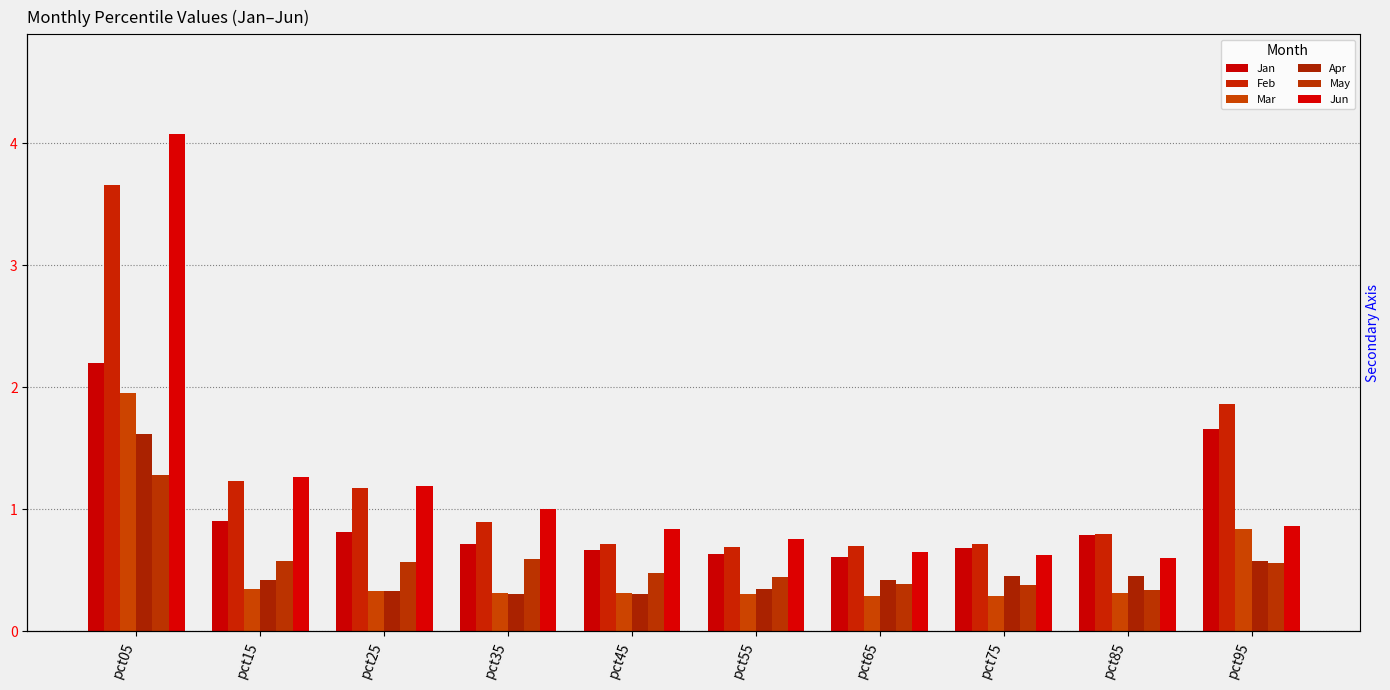

At which category does the chart reach its minimum across all series?

pct75